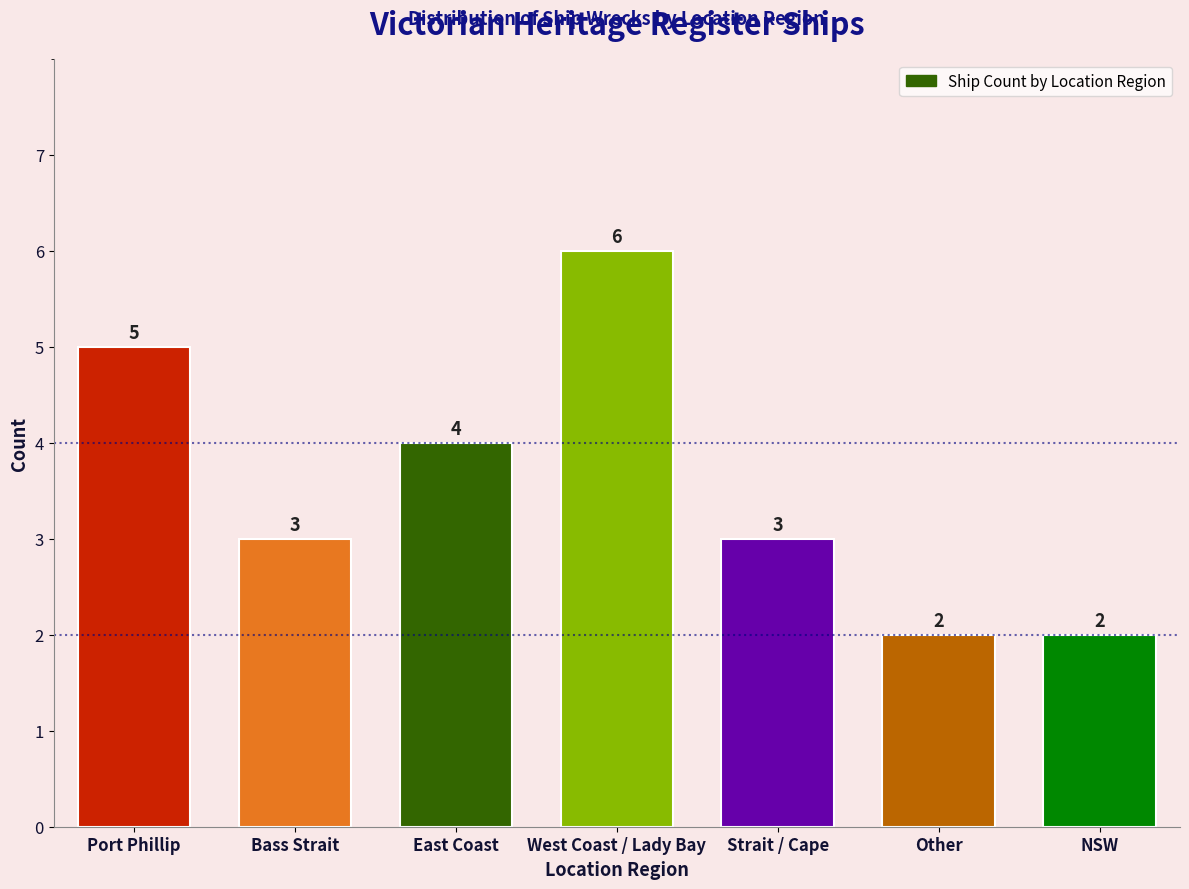

Reading left to right, what are all the values shown in this chart?

5	3	4	6	3	2	2